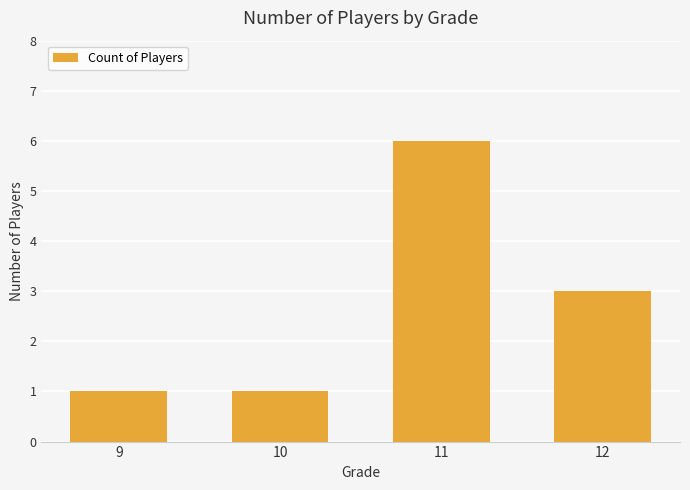

What is the greatest value displayed?

6